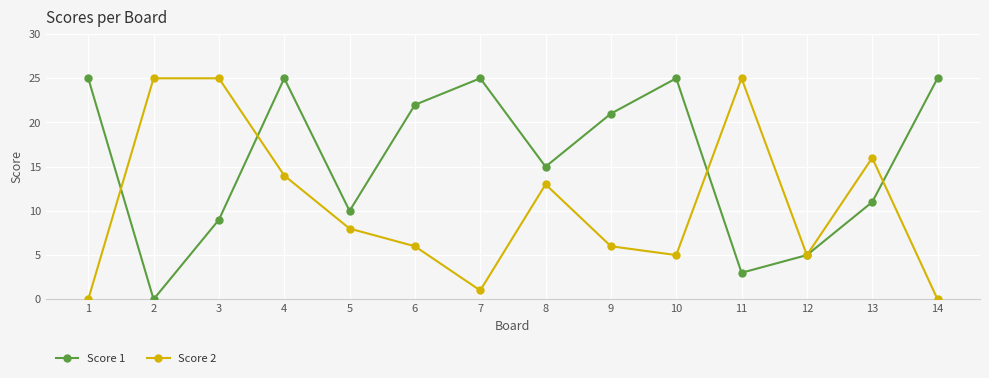

What is the maximum value shown in the chart?

25